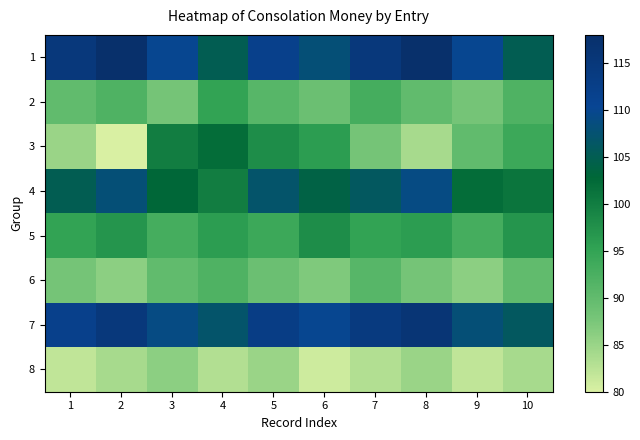

Reading left to right, what are all the values shown in this chart?

1: 1=115	2=118	3=110	4=105	5=112	6=108	7=115	8=118	9=110	10=105
2: 1=90	2=92	3=88	4=95	5=91	6=89	7=93	8=90	9=88	10=92
3: 1=85	2=80	3=100	4=102	5=98	6=96	7=88	8=84	9=90	10=94
4: 1=105	2=108	3=103	4=100	5=107	6=104	7=106	8=109	9=102	10=101
5: 1=95	2=97	3=93	4=96	5=94	6=98	7=95	8=96	9=93	10=97
6: 1=88	2=86	3=90	4=92	5=89	6=87	7=91	8=88	9=86	10=90
7: 1=112	2=115	3=109	4=107	5=113	6=110	7=114	8=116	9=108	10=106
8: 1=82	2=84	3=86	4=83	5=85	6=81	7=83	8=85	9=82	10=84